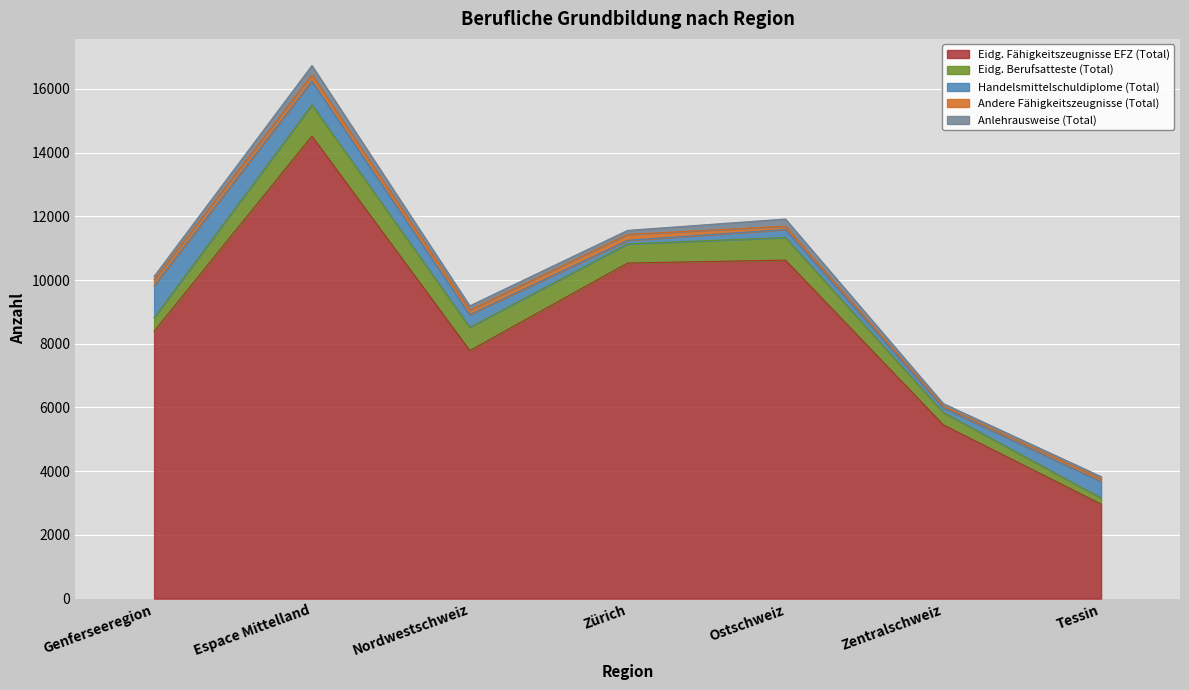

Reading left to right, transcribe all the data shown in this chart.

Eidg. Fähigkeitszeugnisse EFZ (Total): Genferseeregion=8391	Espace Mittelland=14519	Nordwestschweiz=7786	Zürich=10534	Ostschweiz=10626	Zentralschweiz=5457	Tessin=2966
Eidg. Berufsatteste (Total): Genferseeregion=429	Espace Mittelland=980	Nordwestschweiz=731	Zürich=601	Ostschweiz=708	Zentralschweiz=385	Tessin=192
Handelsmittelschuldiplome (Total): Genferseeregion=999	Espace Mittelland=747	Nordwestschweiz=396	Zürich=112	Ostschweiz=253	Zentralschweiz=143	Tessin=514
Andere Fähigkeitszeugnisse (Total): Genferseeregion=186	Espace Mittelland=198	Nordwestschweiz=147	Zürich=186	Ostschweiz=102	Zentralschweiz=55	Tessin=90
Anlehrausweise (Total): Genferseeregion=111	Espace Mittelland=289	Nordwestschweiz=131	Zürich=126	Ostschweiz=226	Zentralschweiz=83	Tessin=68